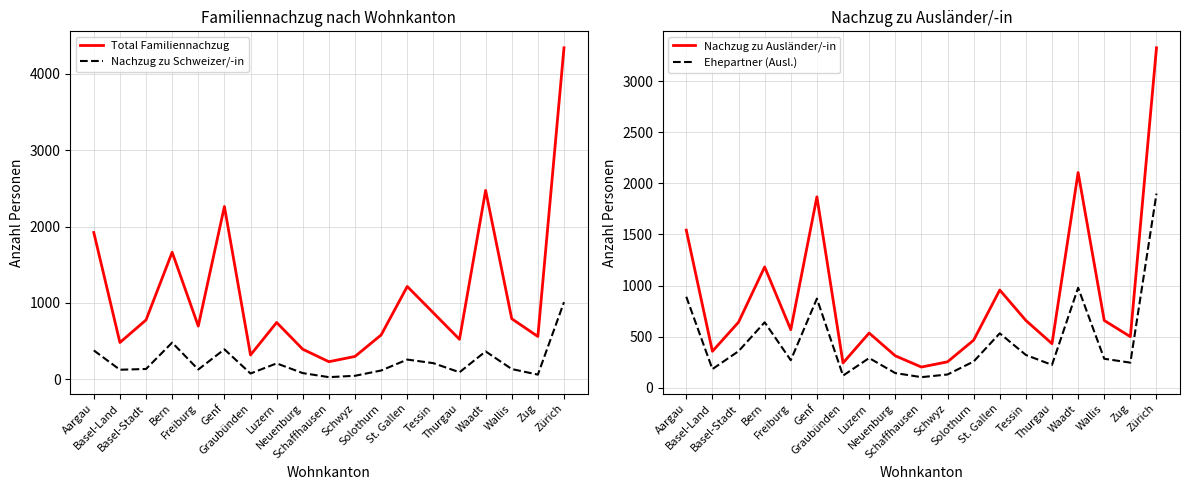

Reading left to right, transcribe all the data shown in this chart.

Total Familiennachzug: Aargau=1922	Basel-Land=483	Basel-Stadt=778	Bern=1664	Freiburg=698	Genf=2262	Graubünden=320	Luzern=745	Neuenburg=395	Schaffhausen=232	Schwyz=301	Solothurn=582	St. Gallen=1216	Tessin=871	Thurgau=525	Waadt=2473	Wallis=794	Zug=562	Zürich=4338
Nachzug zu Schweizer/-in: Aargau=380	Basel-Land=127	Basel-Stadt=137	Bern=482	Freiburg=130	Genf=394	Graubünden=78	Luzern=210	Neuenburg=83	Schaffhausen=30	Schwyz=48	Solothurn=117	St. Gallen=260	Tessin=213	Thurgau=94	Waadt=367	Wallis=136	Zug=63	Zürich=1011
Nachzug zu Ausländer/-in: Aargau=1542	Basel-Land=356	Basel-Stadt=641	Bern=1182	Freiburg=568	Genf=1868	Graubünden=242	Luzern=535	Neuenburg=312	Schaffhausen=202	Schwyz=253	Solothurn=465	St. Gallen=956	Tessin=658	Thurgau=431	Waadt=2106	Wallis=658	Zug=499	Zürich=3327
Ehepartner (Ausl.): Aargau=890	Basel-Land=182	Basel-Stadt=357	Bern=640	Freiburg=269	Genf=872	Graubünden=118	Luzern=290	Neuenburg=143	Schaffhausen=103	Schwyz=129	Solothurn=256	St. Gallen=532	Tessin=320	Thurgau=223	Waadt=978	Wallis=283	Zug=245	Zürich=1900